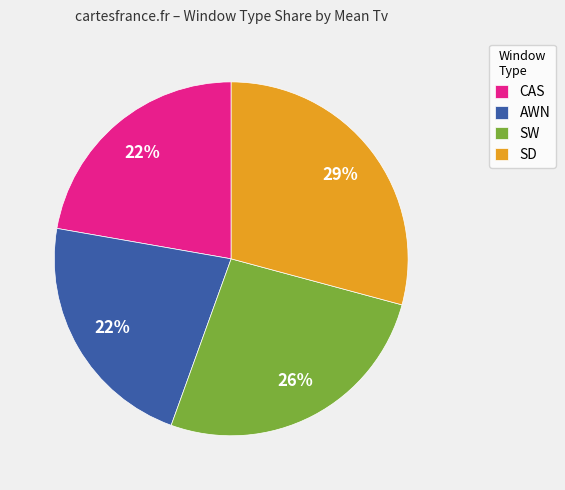

Is there a majority slice in this chart?

No